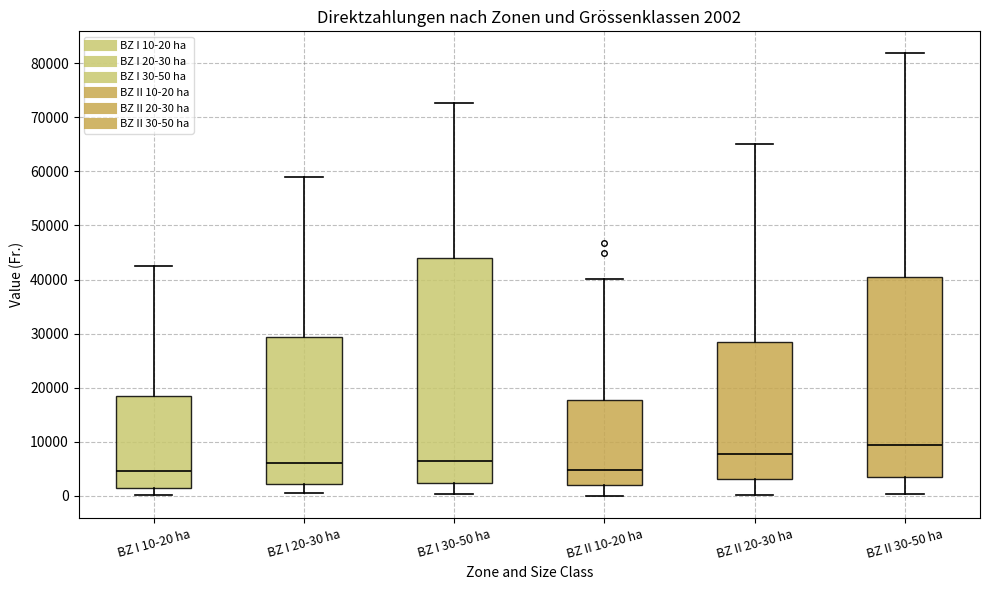

Comparing the boxes themselves (not the whiskers), which one is the tallest?

BZ I 30-50 ha